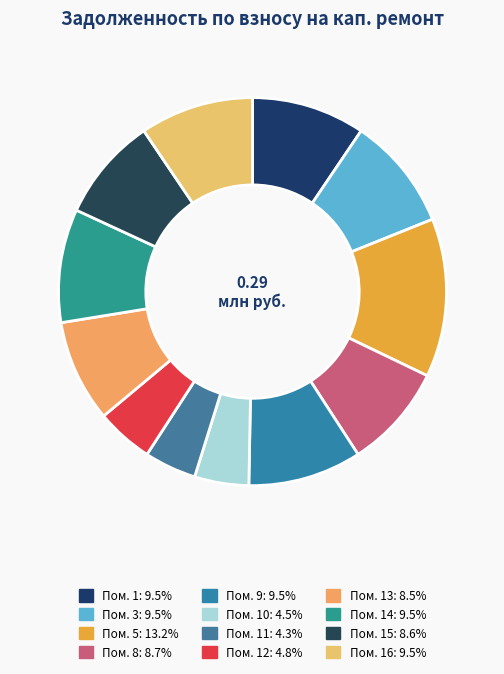

How many segments does this pie chart have?

12